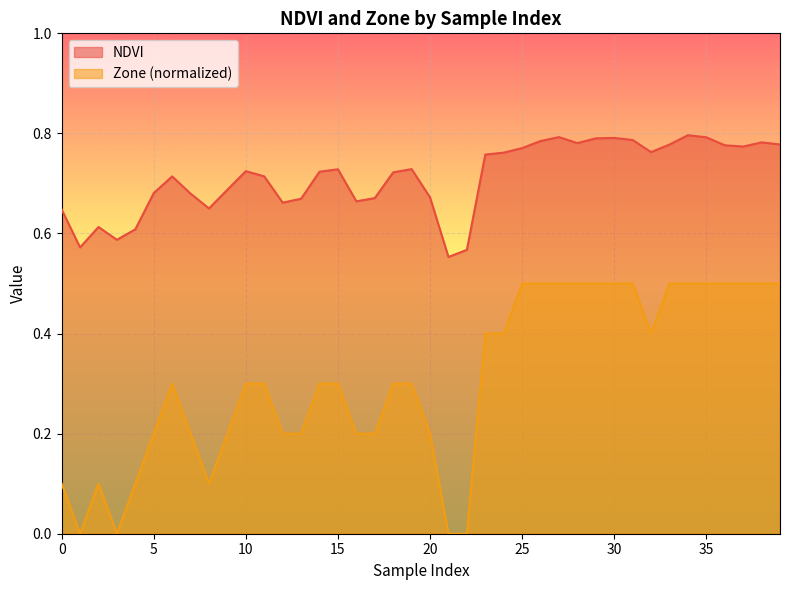

True or false: Zone has more than 0 points higher than both neighbors.

True